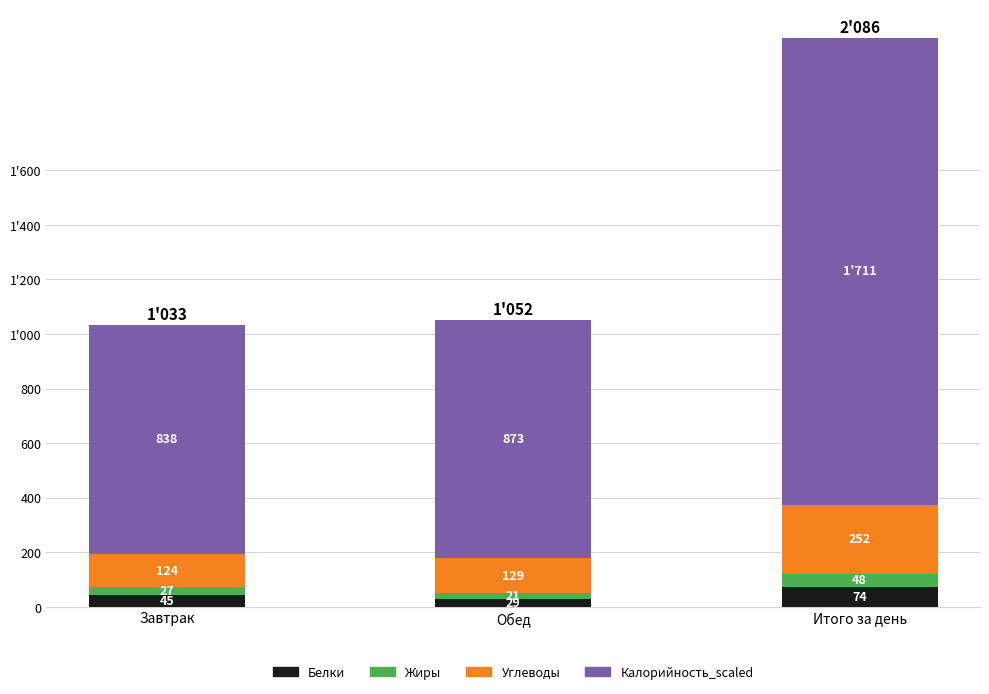

What are all the series names shown in the legend?

Белки, Жиры, Углеводы, Калорийность_scaled